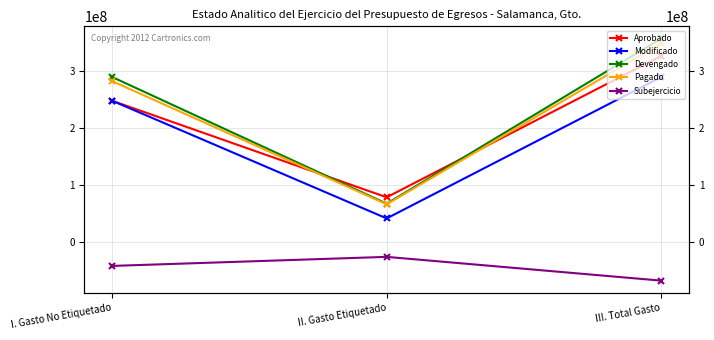

List the series in order of their peak value, lowest first.

Subejercicio, Modificado, Aprobado, Pagado, Devengado